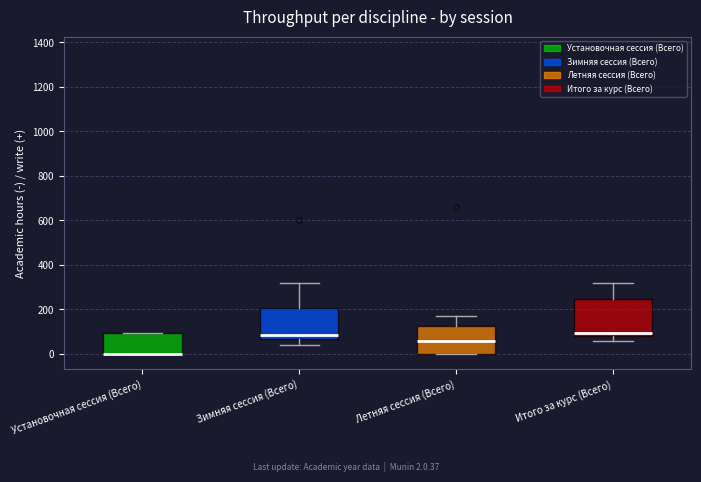

Comparing the boxes themselves (not the whiskers), which one is the tallest?

Итого за курс (Всего)